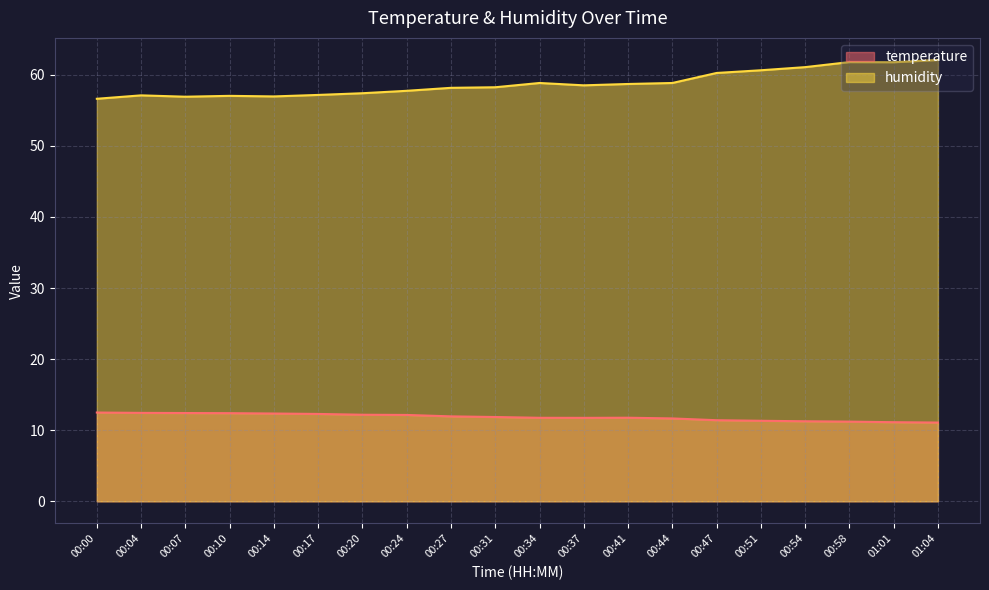

What is the label of the 17th point from the right?

00:10